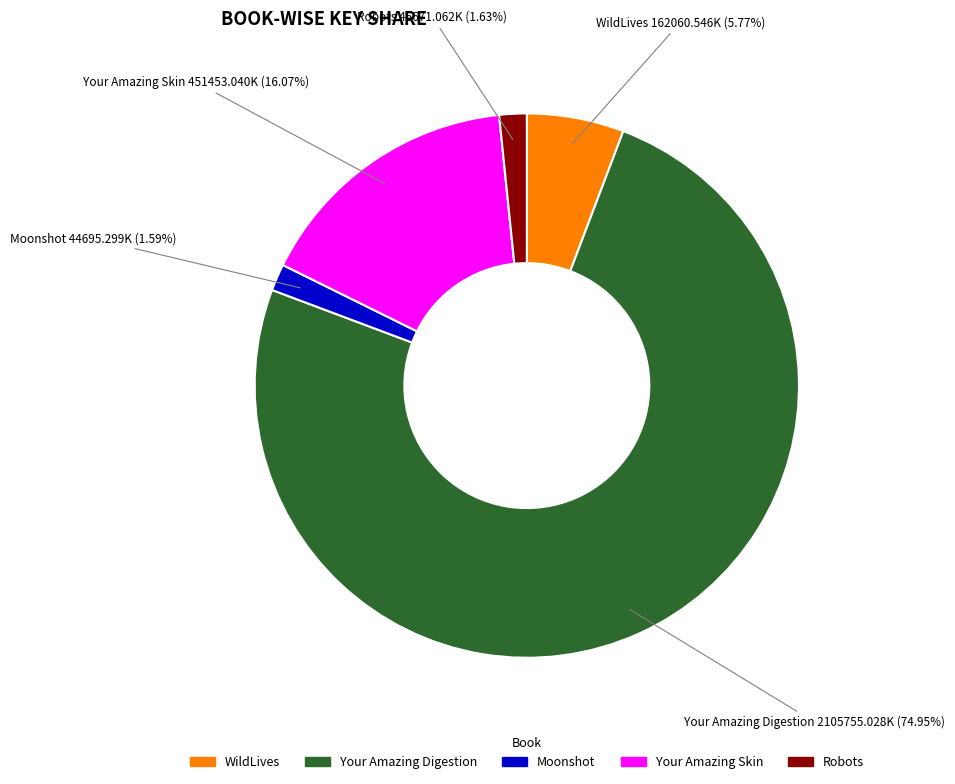

To the nearest percent, what portion does Moonshot represent?

2%